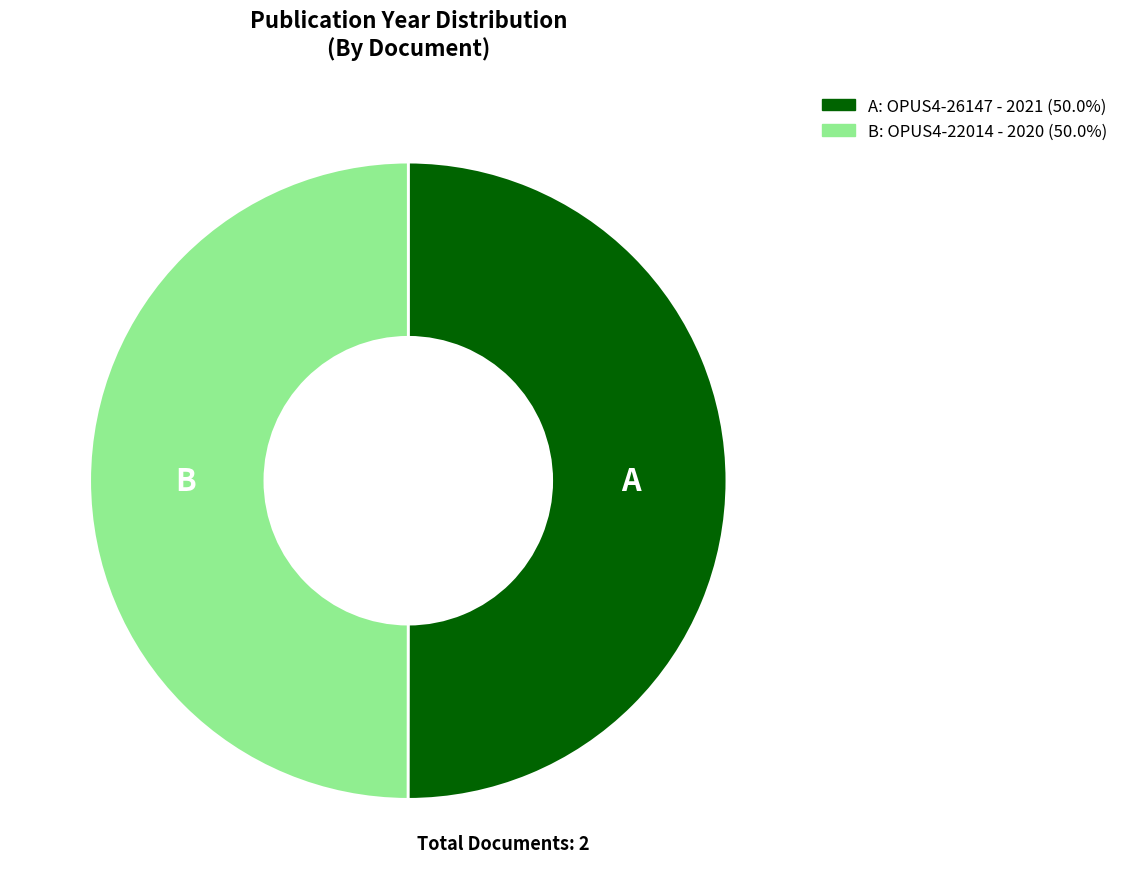

Is the sum of A: OPUS4-26147 - 2021 (50.0%) and B: OPUS4-22014 - 2020 (50.0%) greater than half?

Yes